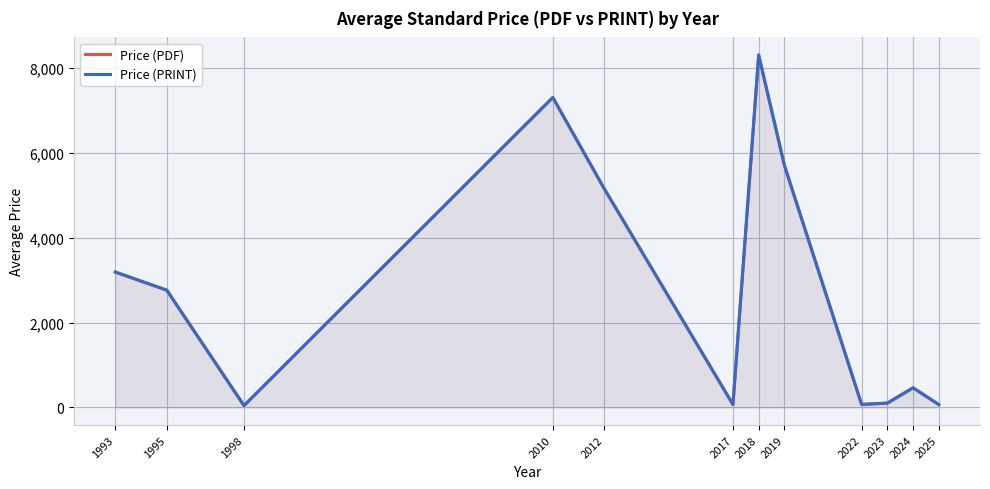

At which label does Price (PDF) first exceed 2761?

1993